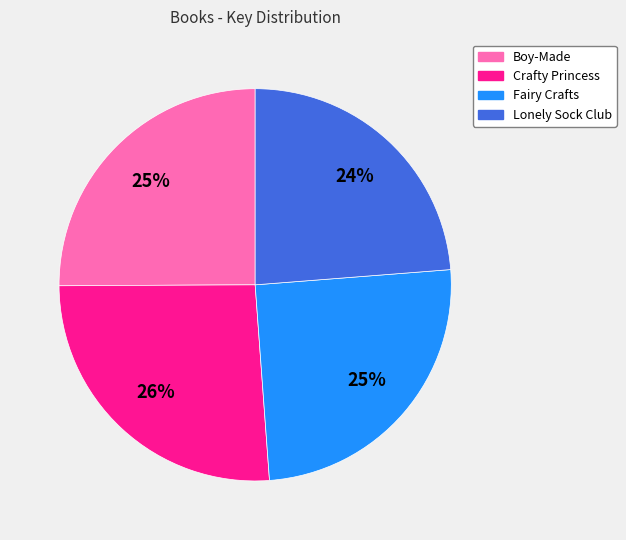

Which category has the biggest portion of the pie?

Crafty Princess